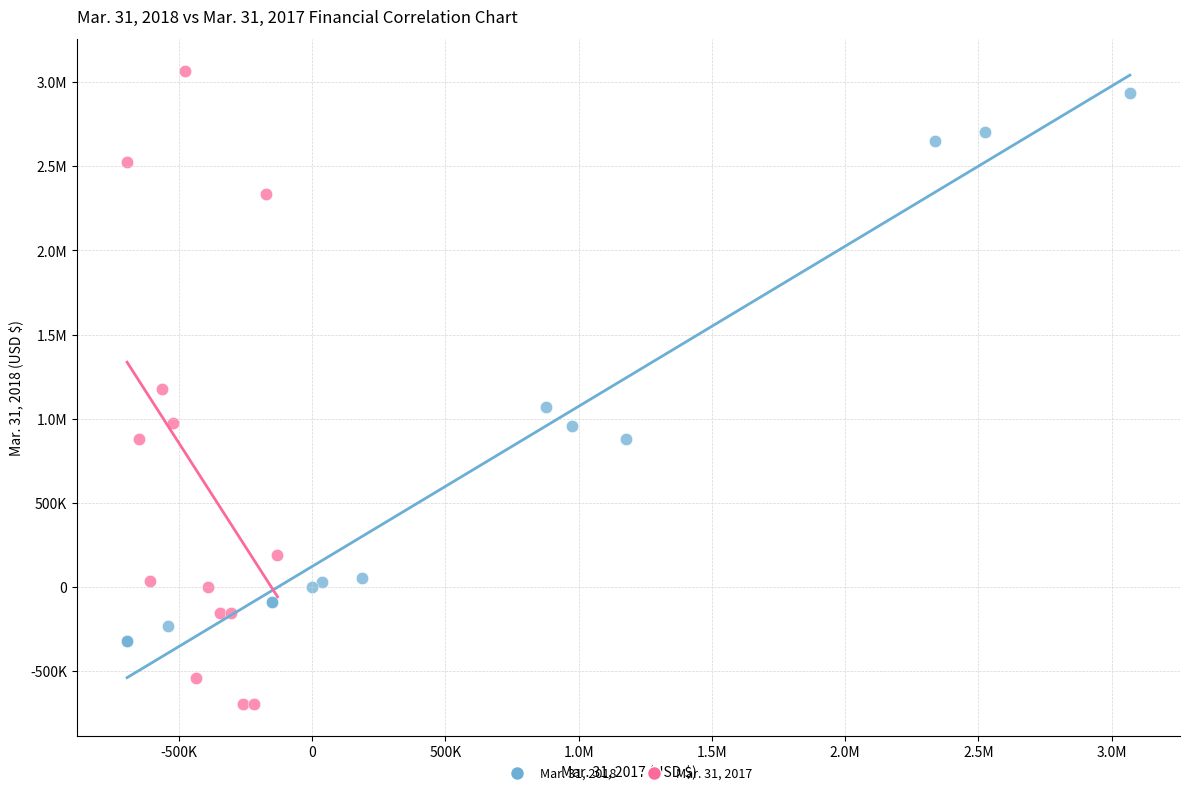

What are all the series names shown in the legend?

Mar. 31, 2018, Mar. 31, 2017